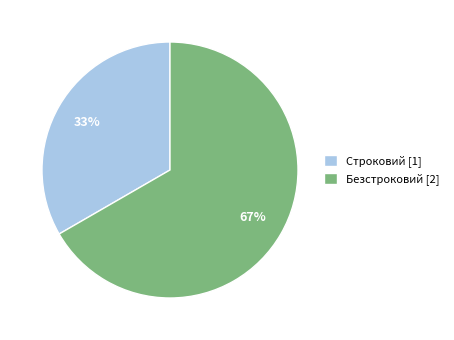

To the nearest percent, what percentage of the pie is Строковий?

33%